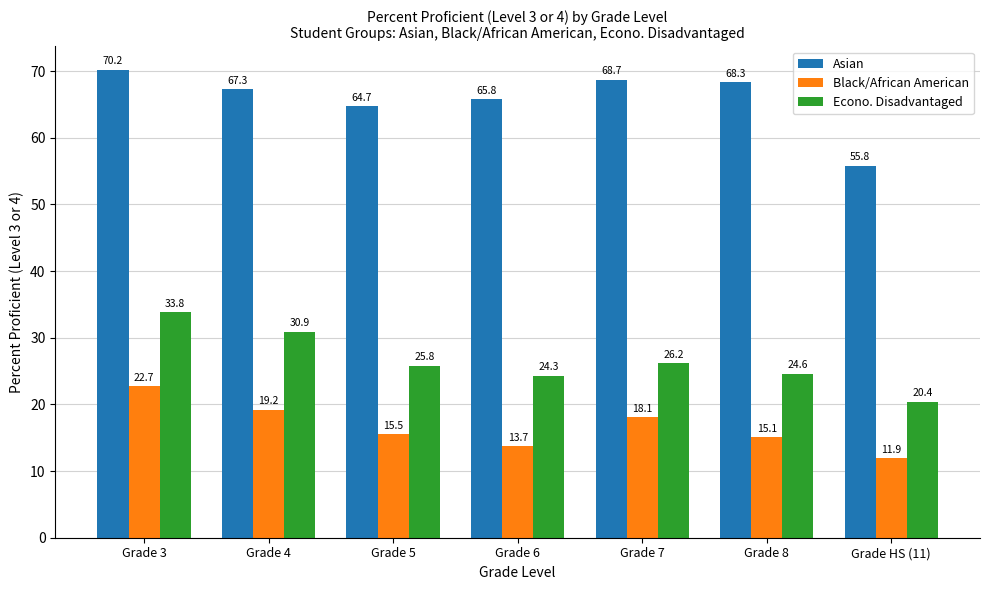

At Grade HS (11), list the series in order from smallest to largest.

Black/African American, Econo. Disadvantaged, Asian